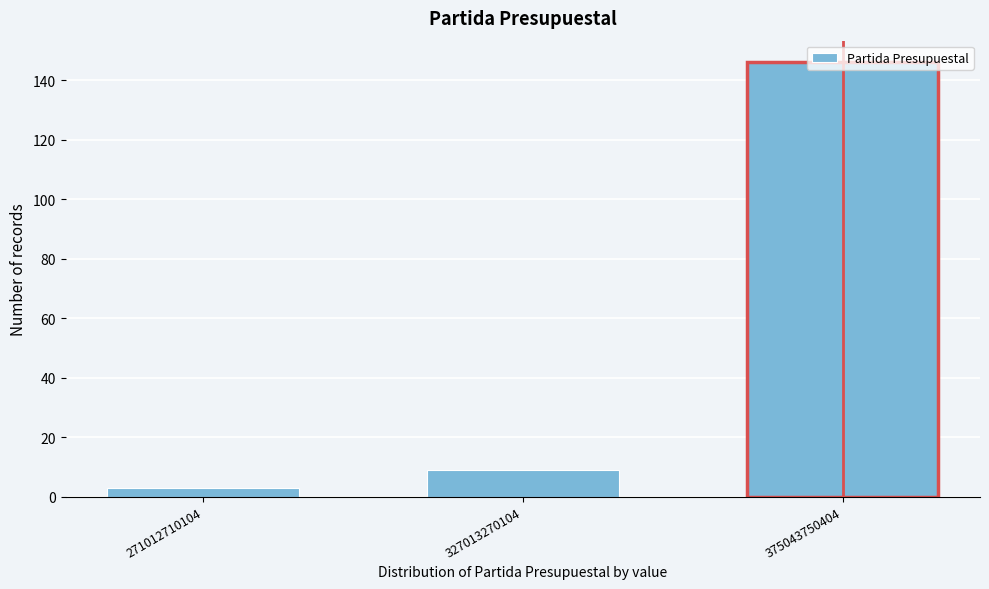

Which category has the lowest value across all series?

271012710104